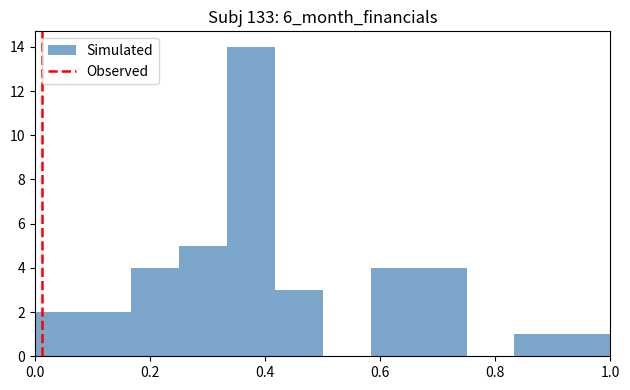

Reading left to right, list every bar in this chart as the range it spans on the x-axis followed by its height. Neither the bar edges nor the heights are printed on the chart, so give them approximately, as read against the axes.

0.00 to 0.08: 2
0.08 to 0.16: 2
0.16 to 0.26: 4
0.26 to 0.34: 5
0.34 to 0.42: 14
0.42 to 0.50: 3
0.50 to 0.58: 0
0.58 to 0.66: 4
0.66 to 0.76: 4
0.76 to 0.84: 0
0.84 to 0.92: 1
0.92 to 1.00: 1